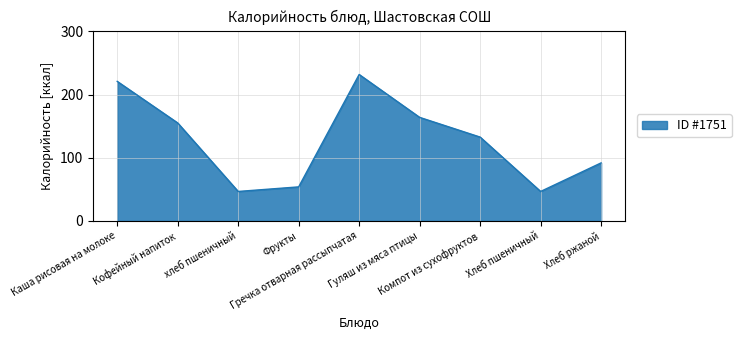

How many lines are shown in the chart?

1